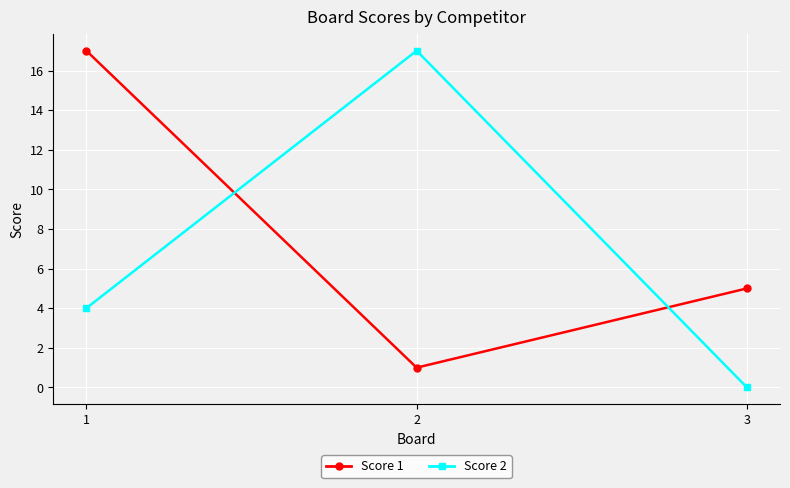

Reading right to left, what are all the values shown in this chart?

Score 1: 3=5	2=1	1=17
Score 2: 3=0	2=17	1=4